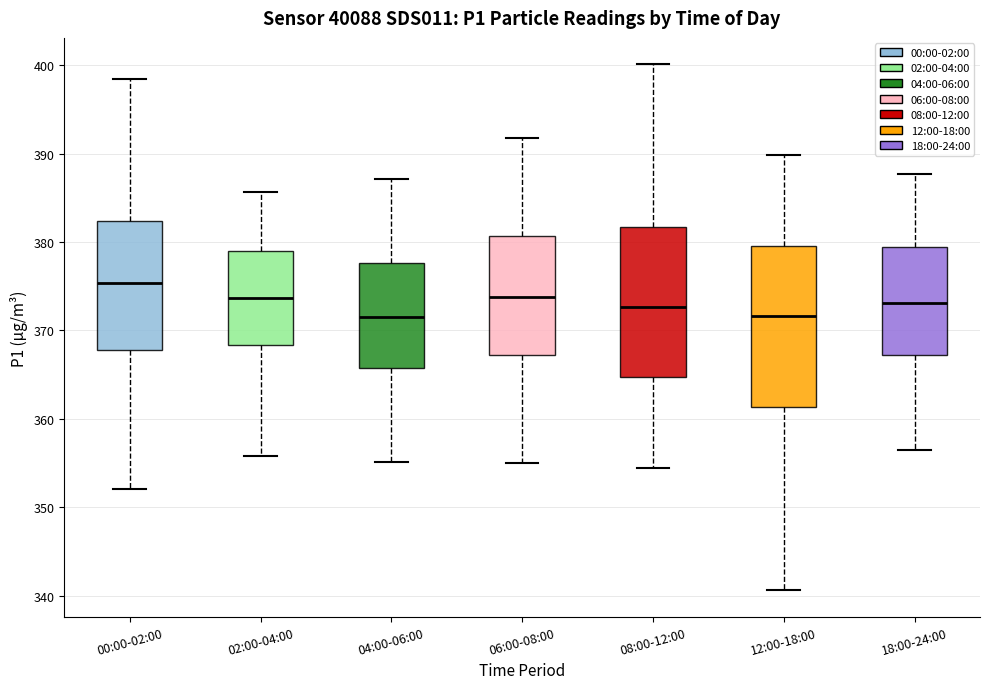

Which box has the highest median line?

00:00-02:00